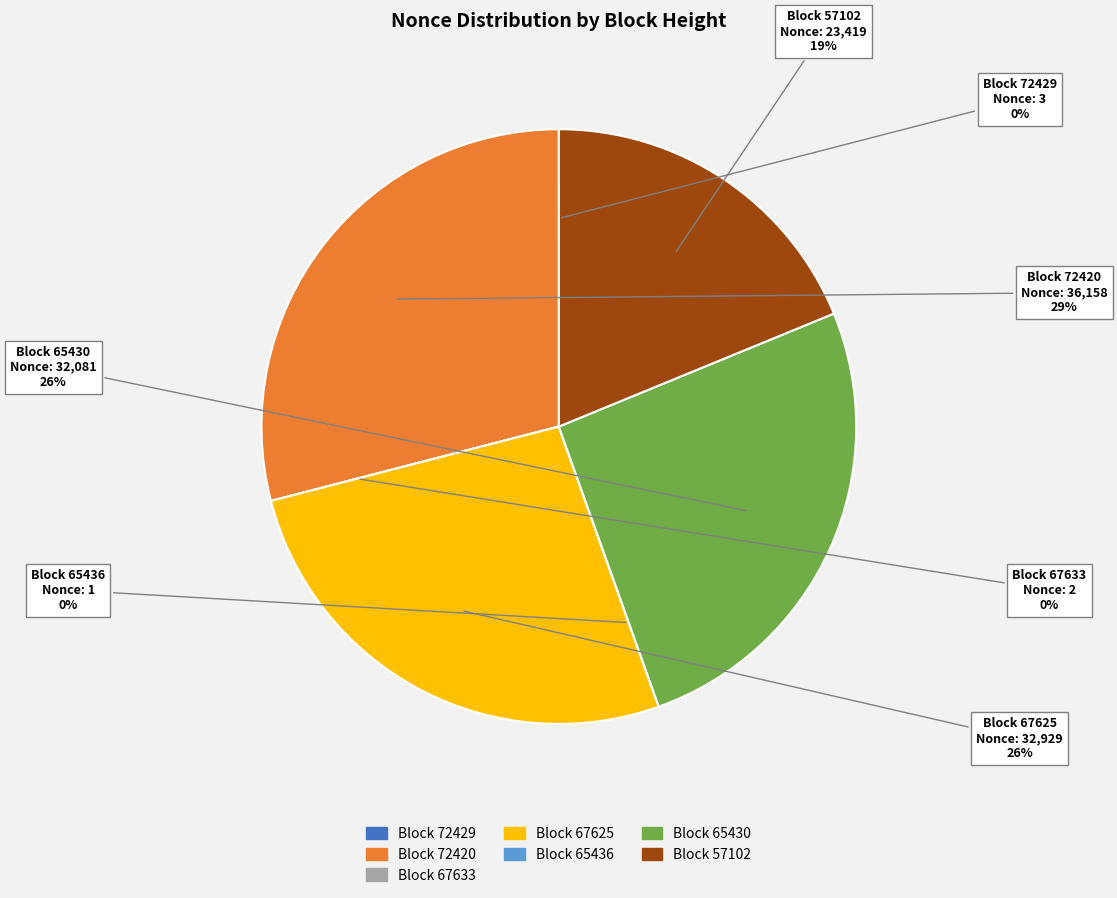

Is there a majority slice in this chart?

No